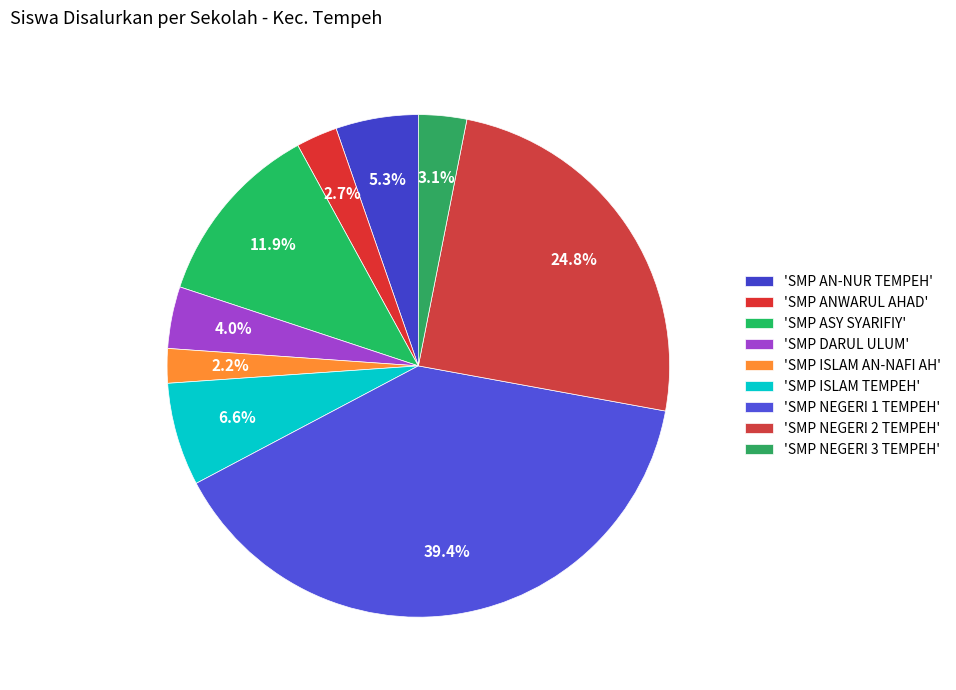

How many slices are in this pie chart?

9